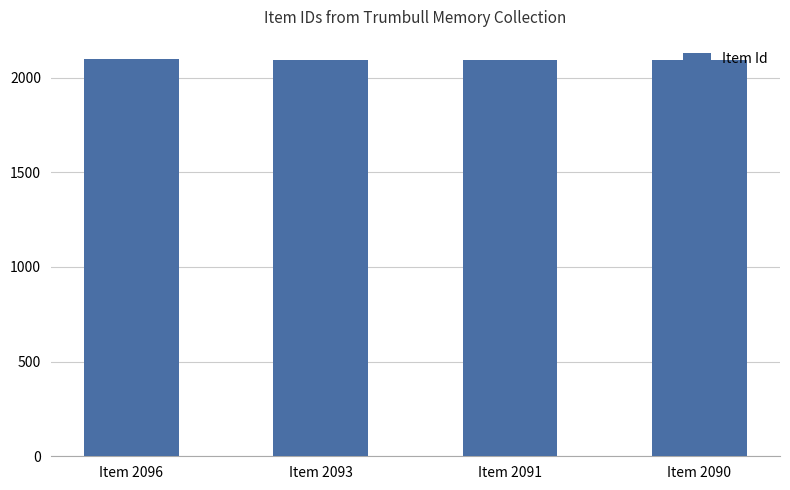

What is the value of the 4th bar from the left?

2090